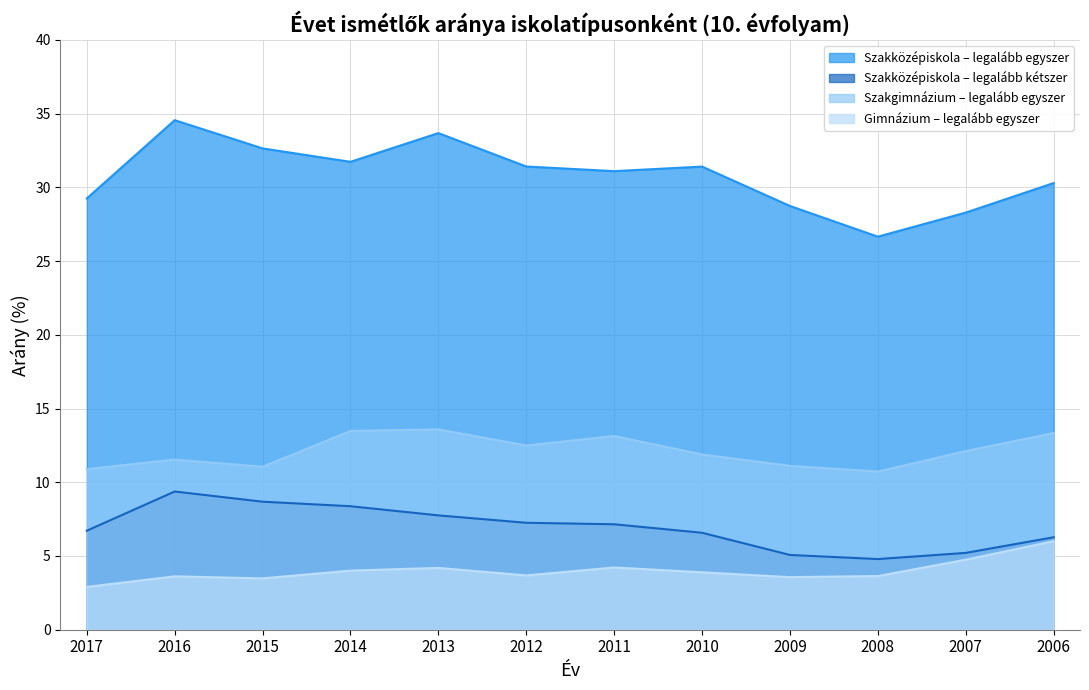

True or false: Gimnázium – legalább egyszer and Szakközépiskola – legalább kétszer intersect in this chart.

False